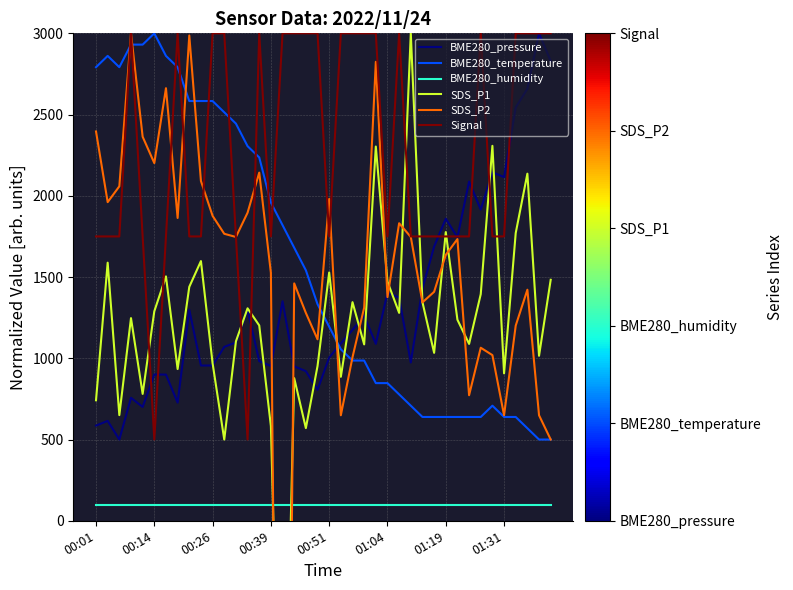

What is the minimum value for BME280_humidity?

100.0